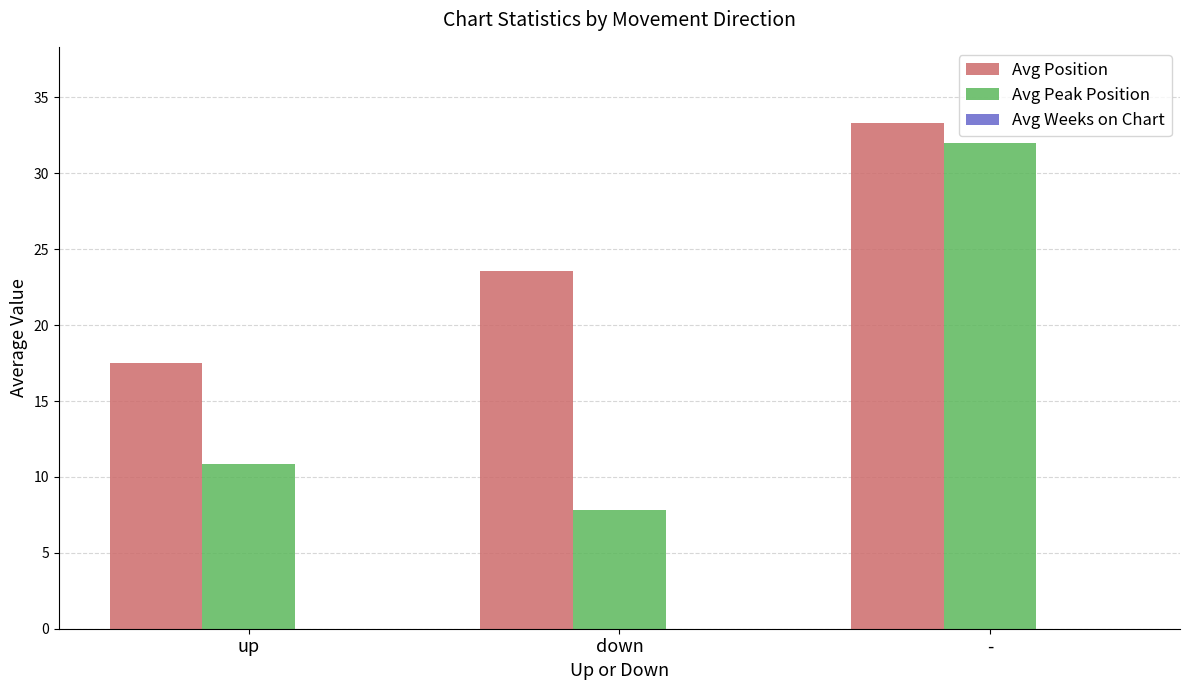

What value does the Avg Position series have at down?

23.6